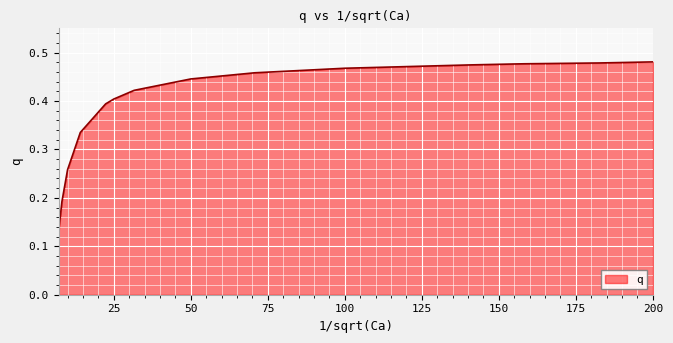

How many lines are shown in the chart?

1